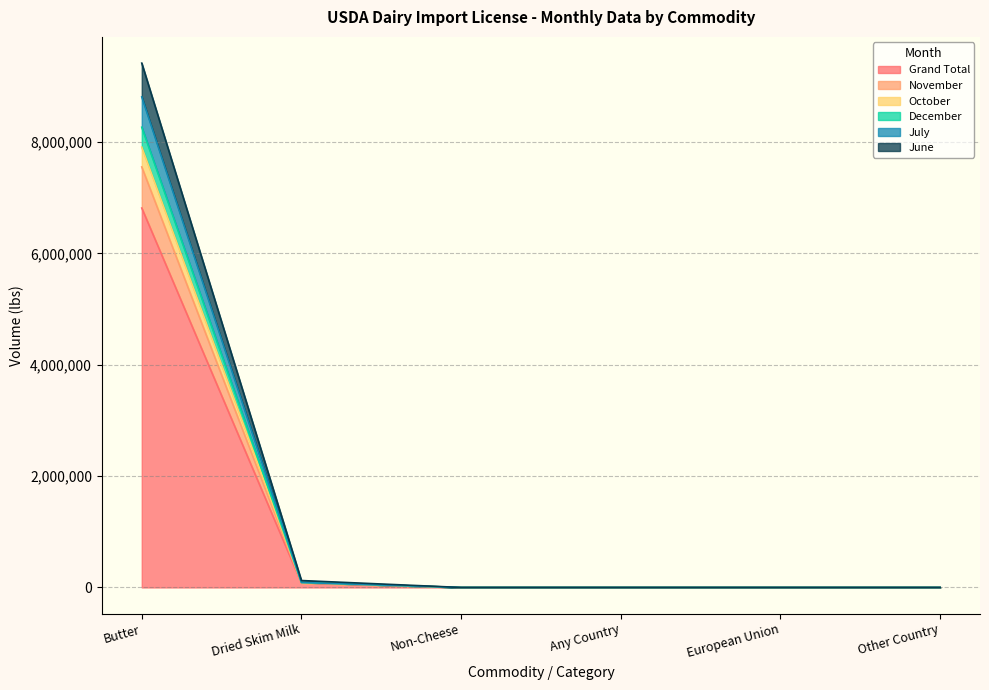

At which category is the sum across all series the highest?

Butter